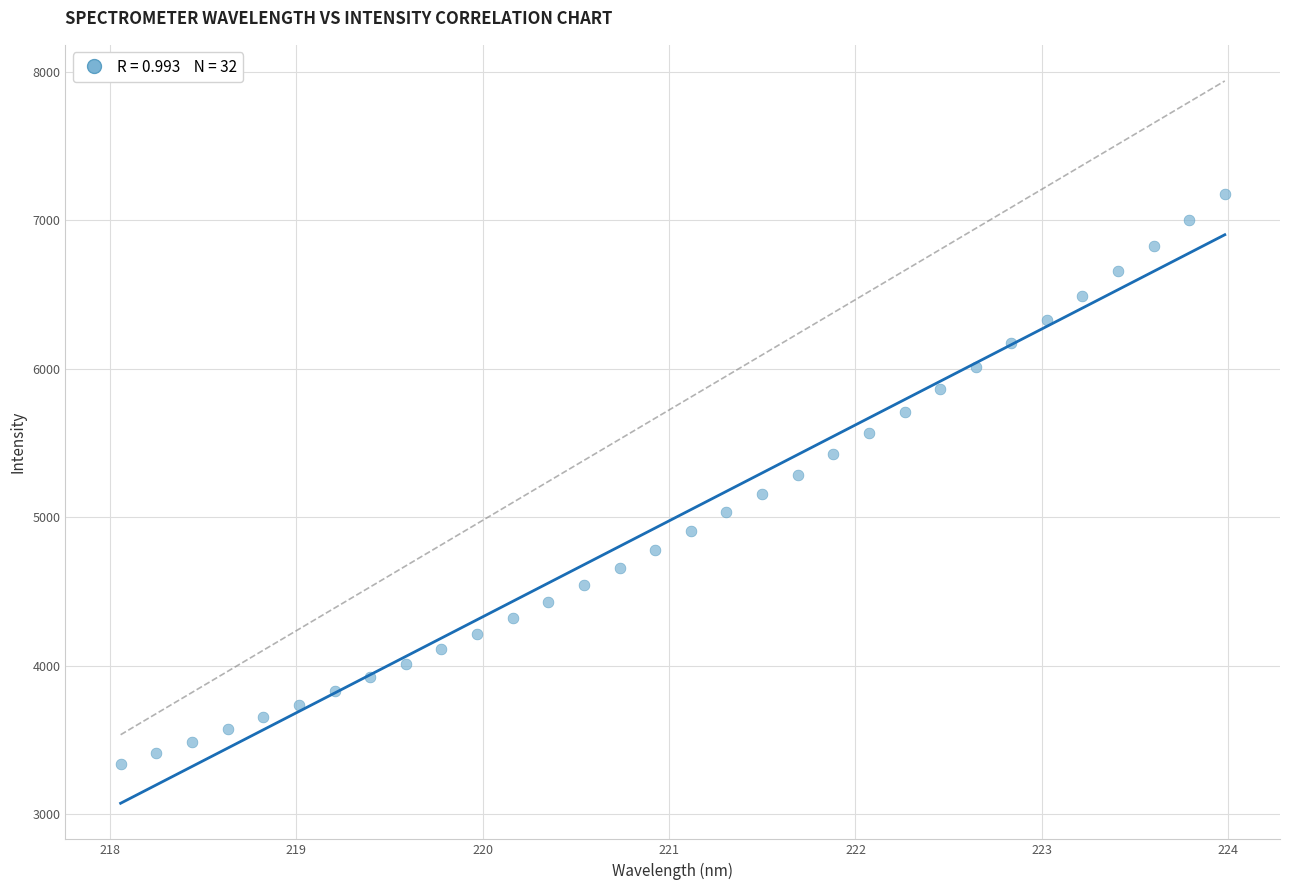

What is the range of X values (max minus min)?

5.9